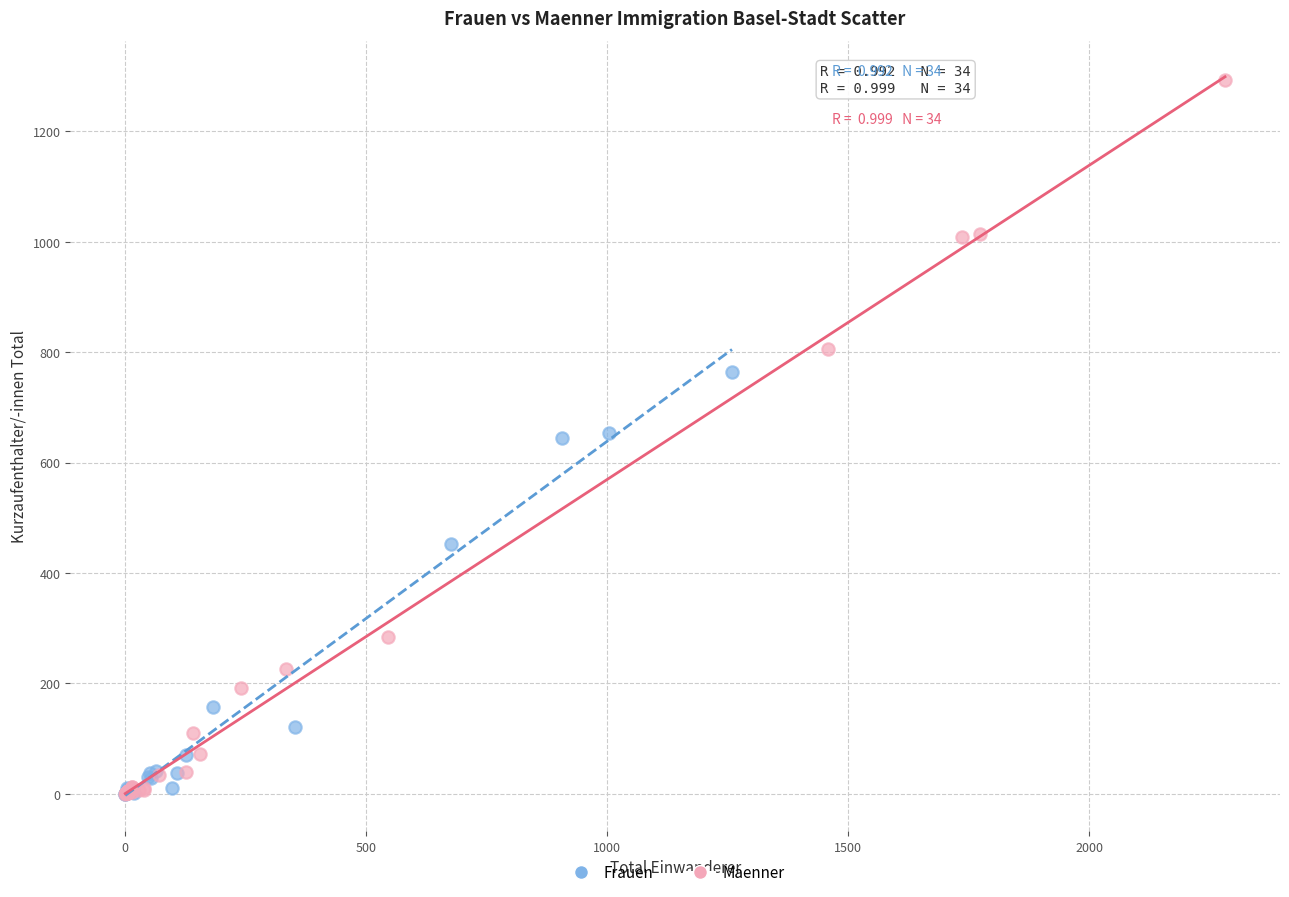

Which series has the largest Y range (max minus min)?

Maenner